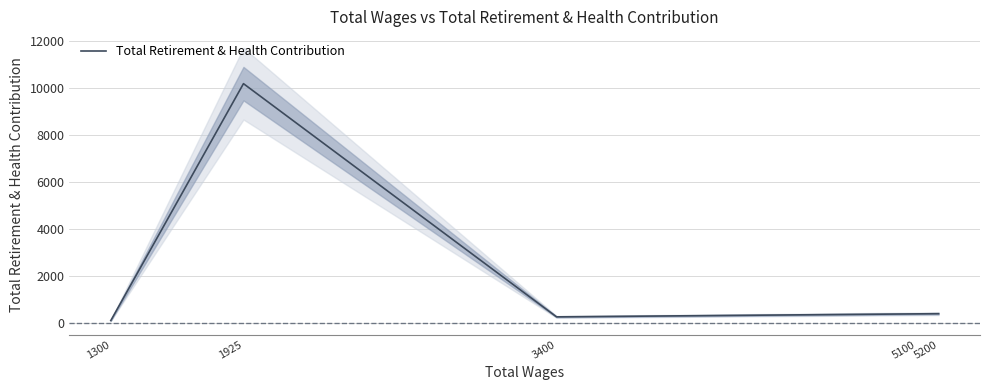

Which has a higher value, 1300 or 1925?

1925